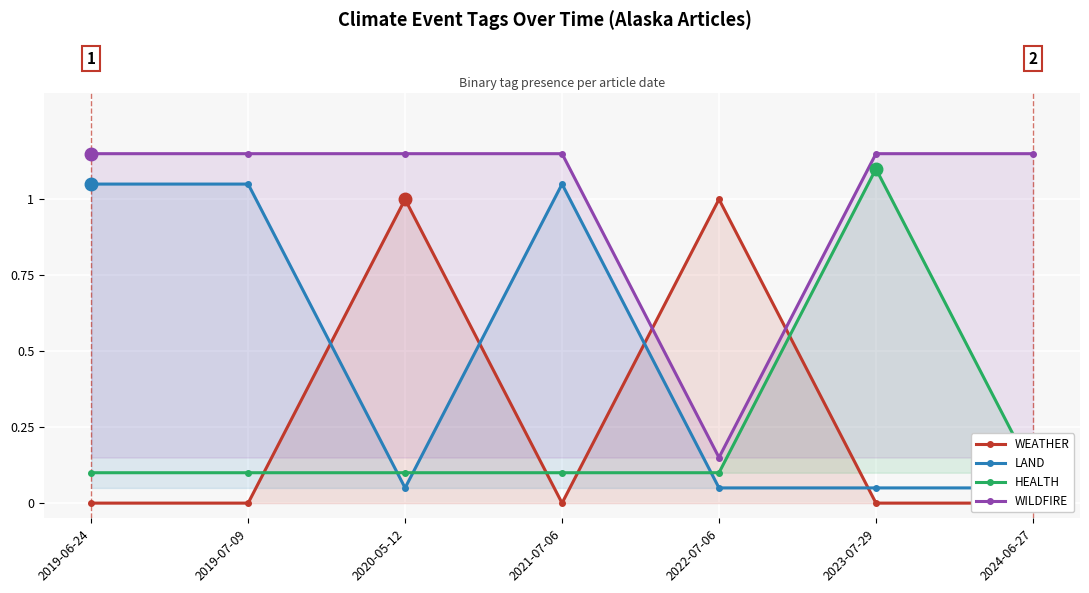

Rank the series by their maximum value, from lowest to highest.

WEATHER, LAND, HEALTH, WILDFIRE